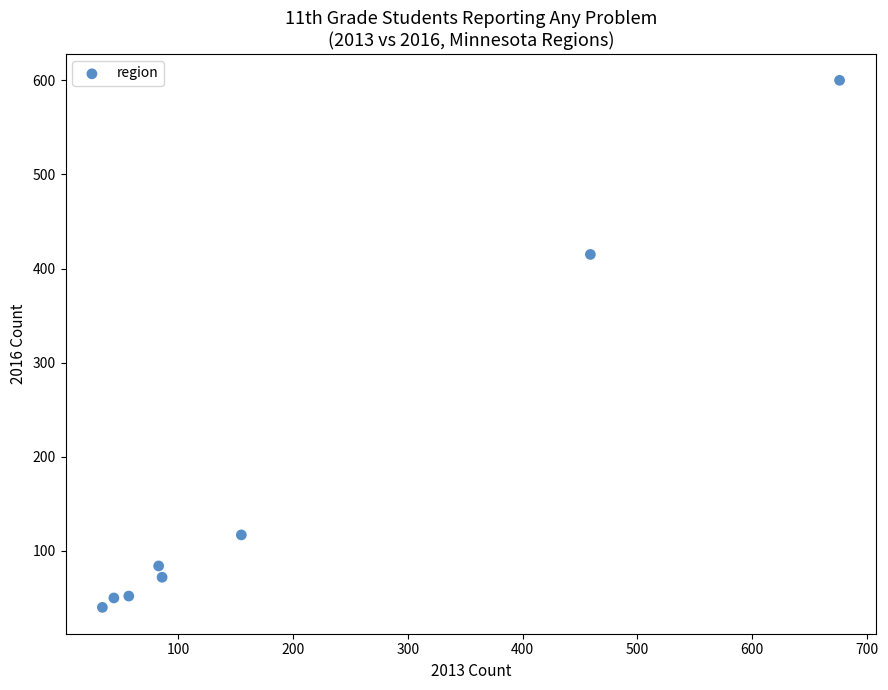

What Y value in the scatter plot is closest to 320?

415